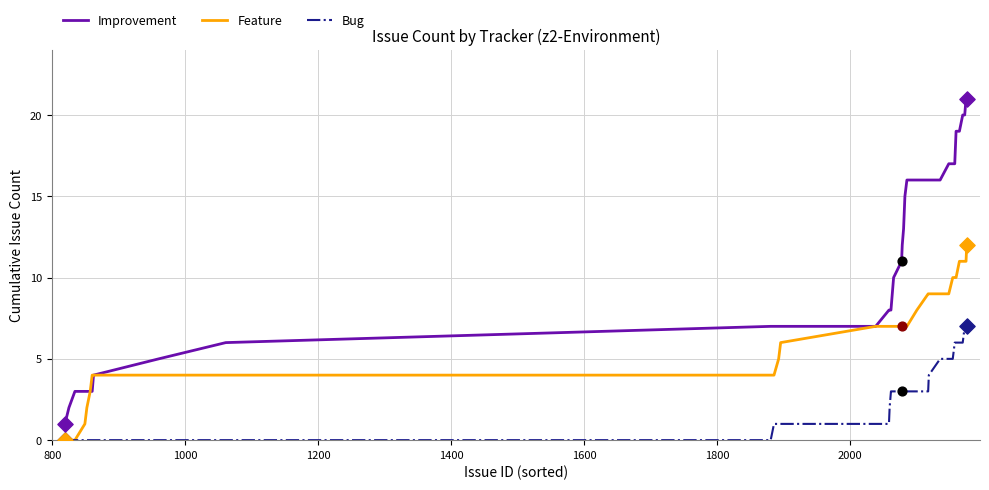

Which series has the widest spread of values?

Improvement